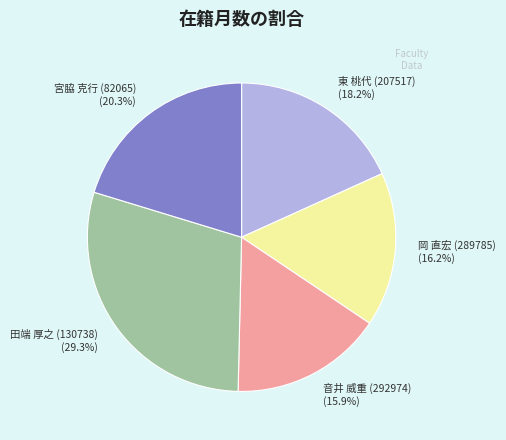

To the nearest percent, what is the combined percentage of 岡 直宏 (289785) and 音井 威重 (292974)?

32%